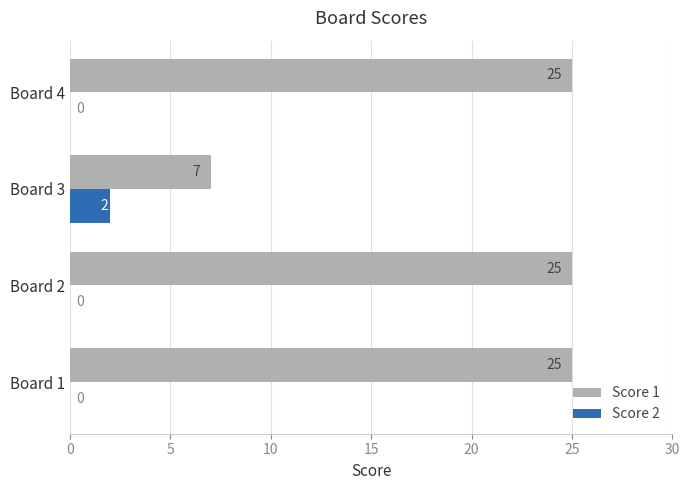

How many values in the Score 2 series exceed 0?

1